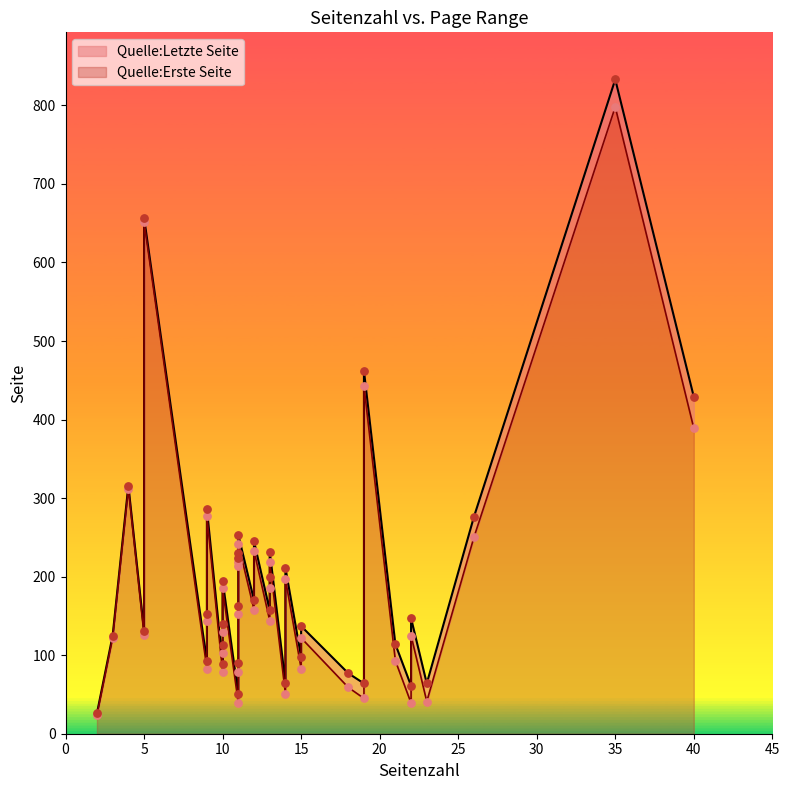

What are all the series names shown in the legend?

Quelle:Erste Seite, Quelle:Letzte Seite